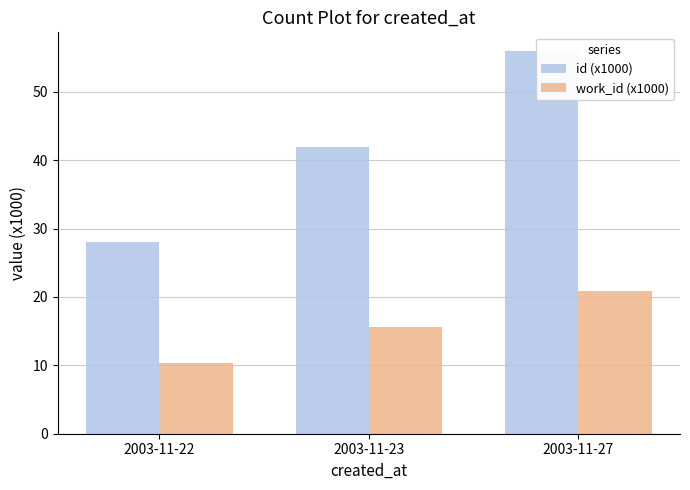

How many categories are shown in the chart?

3